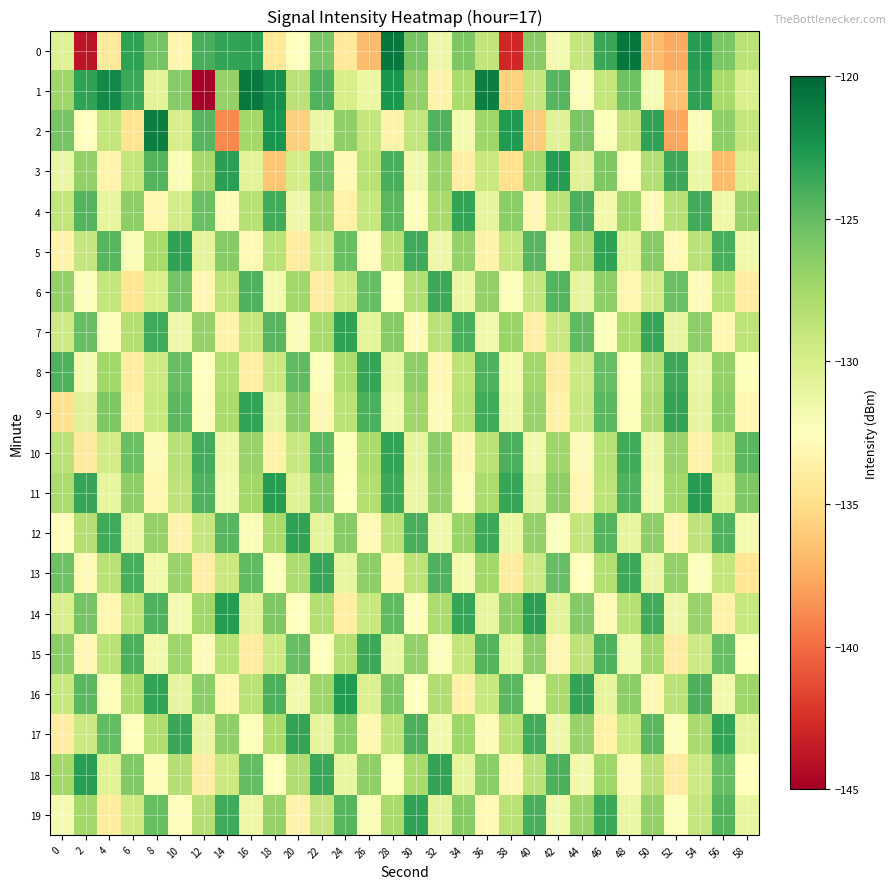

Rank the series by their maximum value, from highest to lowest.

0, 1, 2, 16, 11, 3, 14, 18, 5, 7, 12, 19, 4, 9, 10, 17, 8, 13, 6, 15